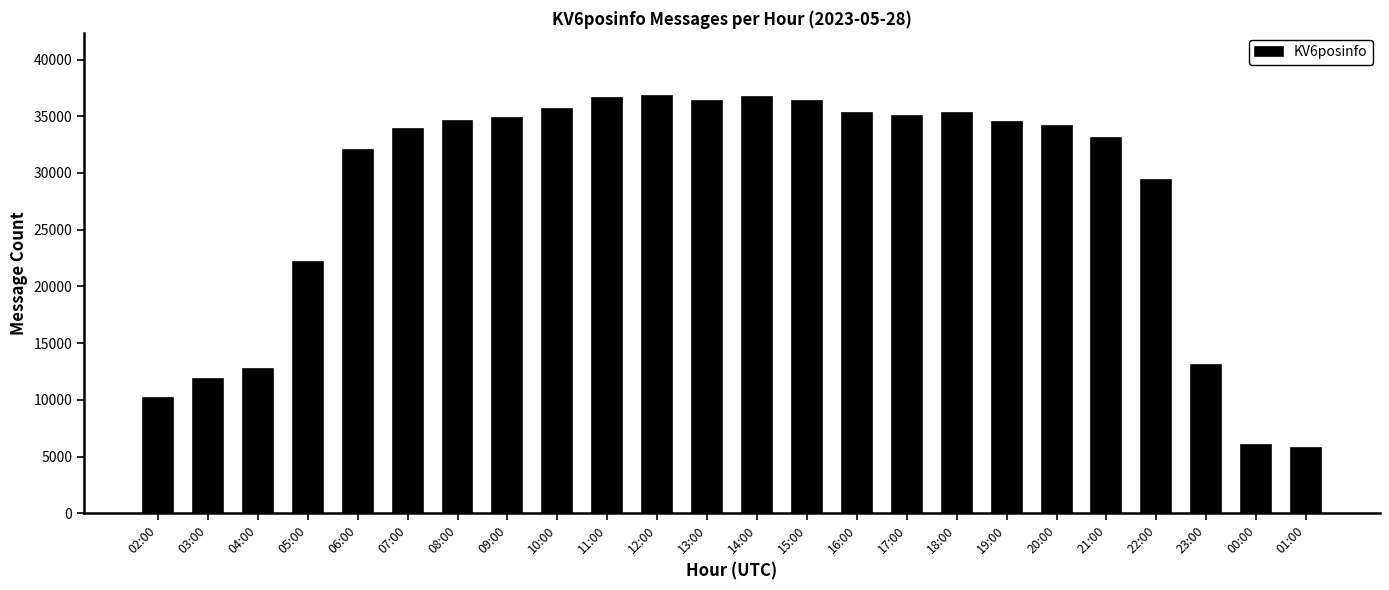

How many distinct data groups are displayed?

1